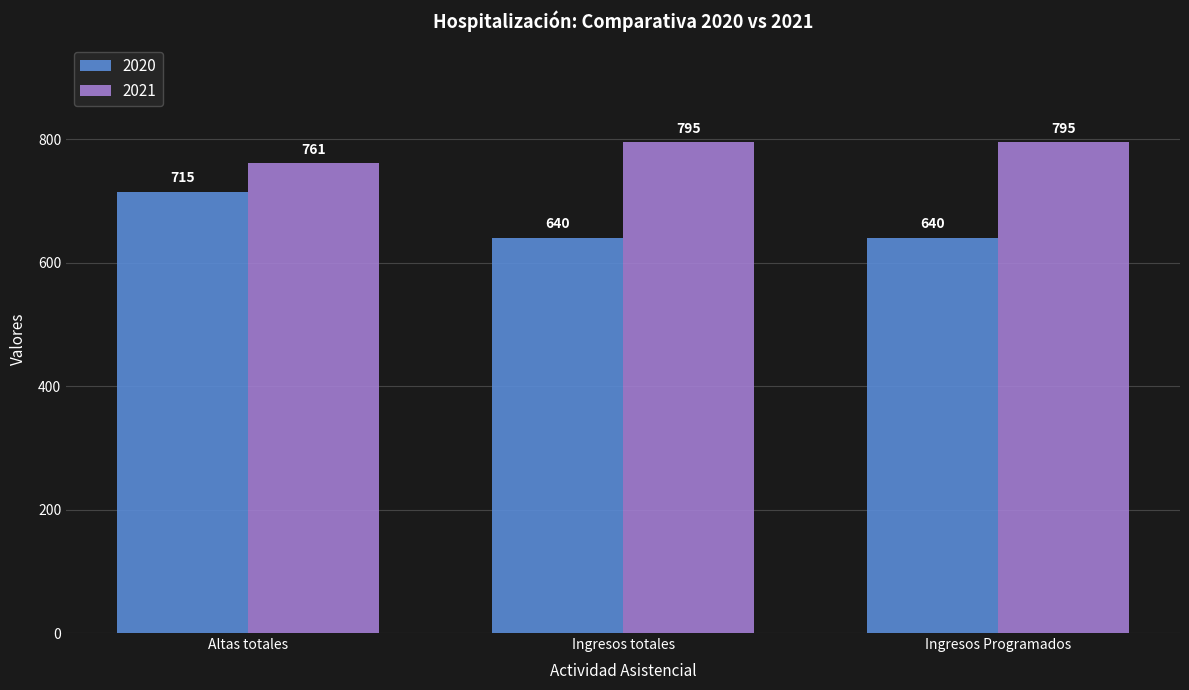

What is the highest value of the 2020 series?

715